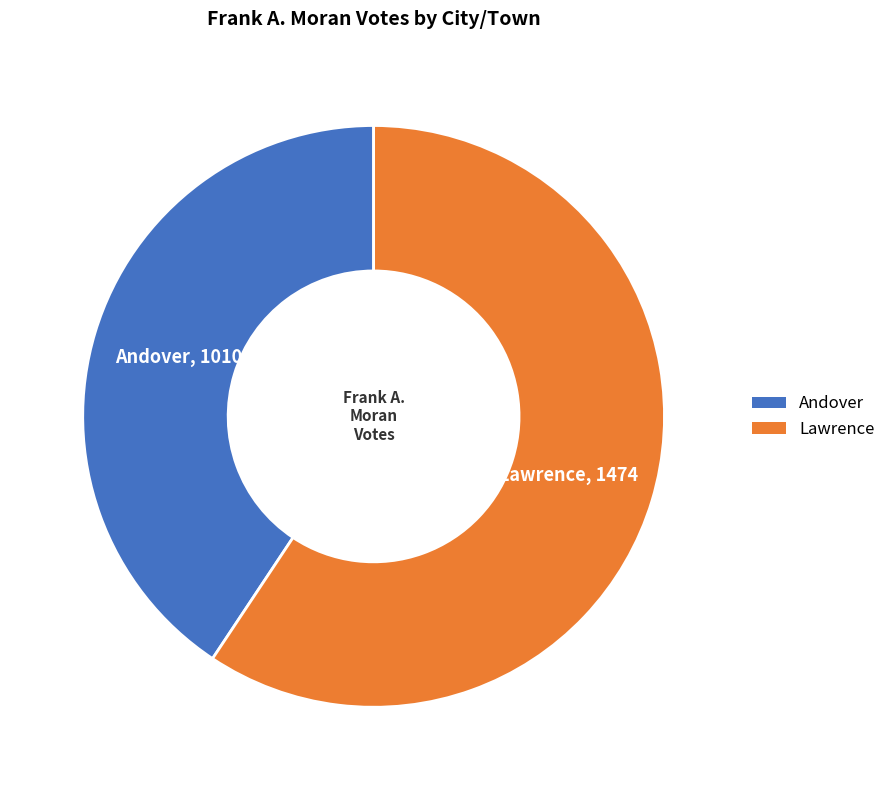

Which slice is the smallest?

Andover